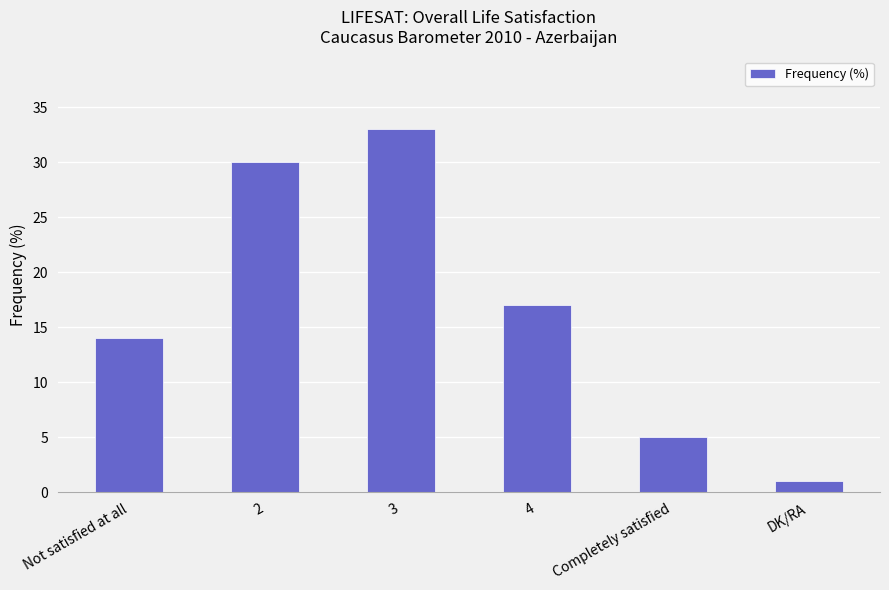

How many categories are shown in the chart?

6